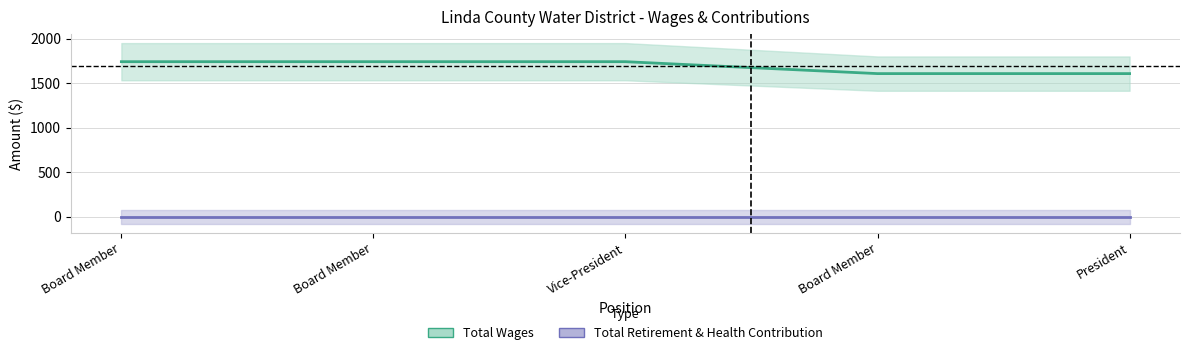

What is the label of the 2nd point from the right?

Board Member